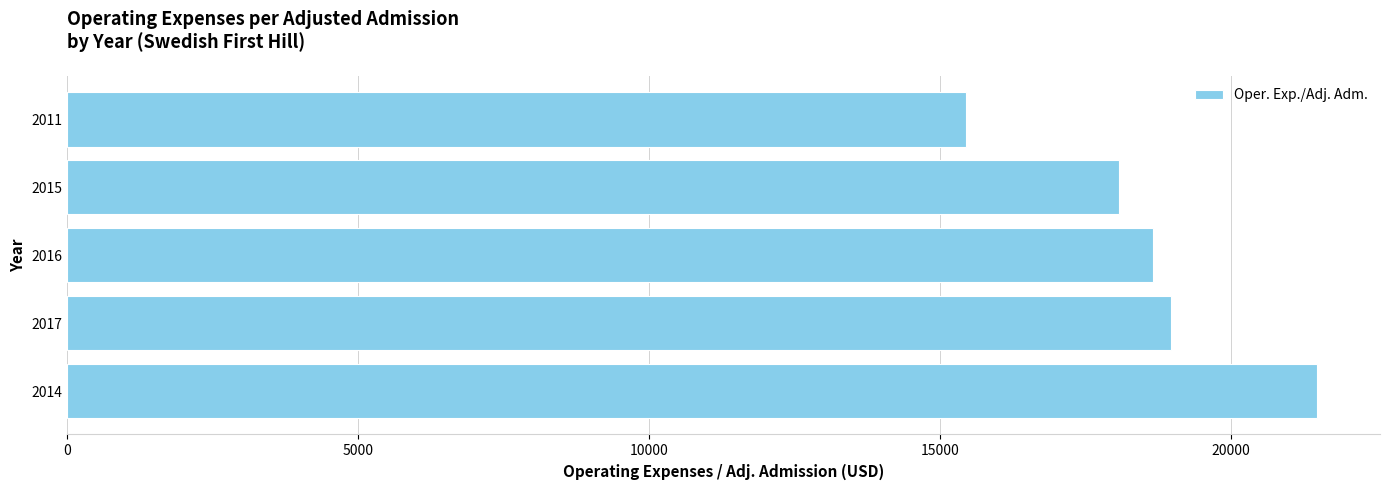

What value does the data have at 2016?

18659.2